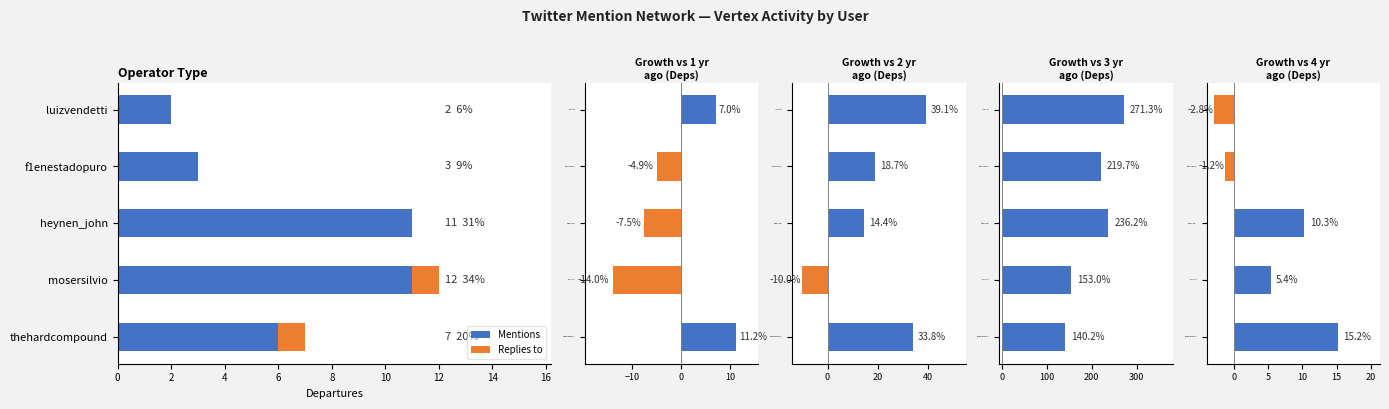

Which series has the widest spread of values?

Growth vs 3 yr
ago (Deps)